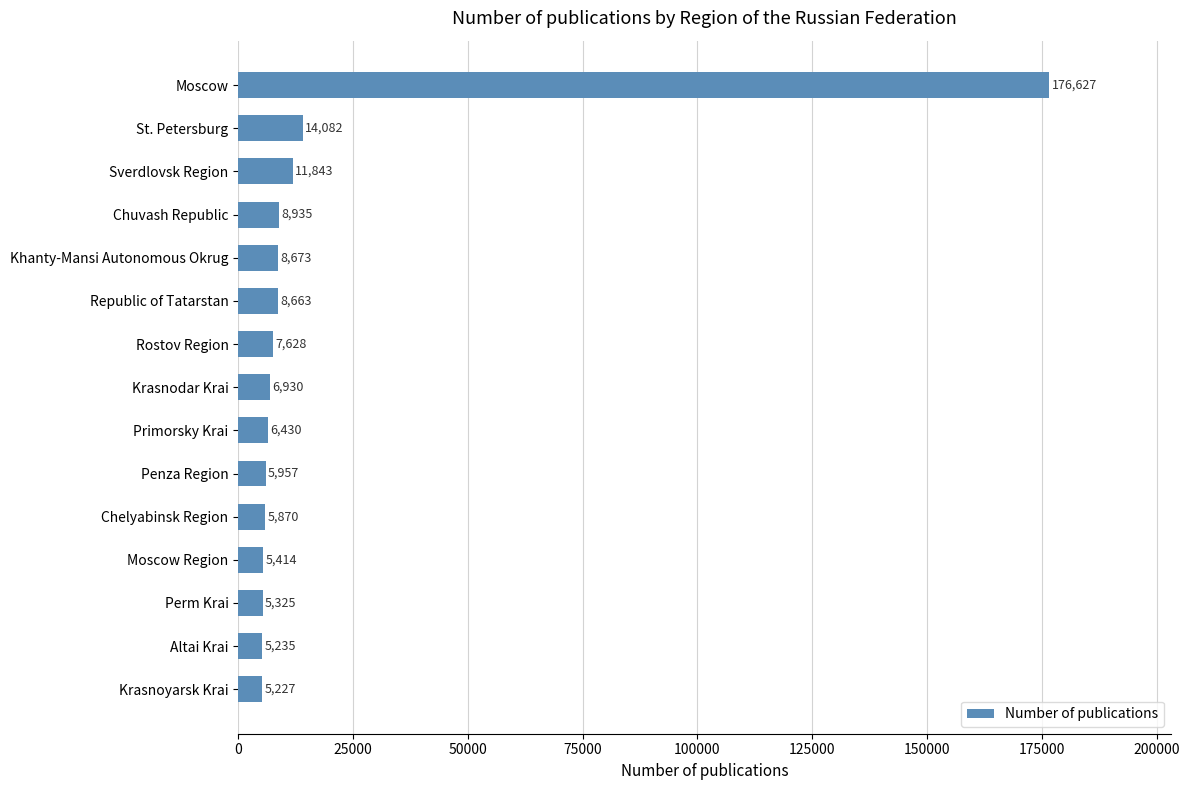

What is the label of the 1st bar from the bottom?

Krasnoyarsk Krai